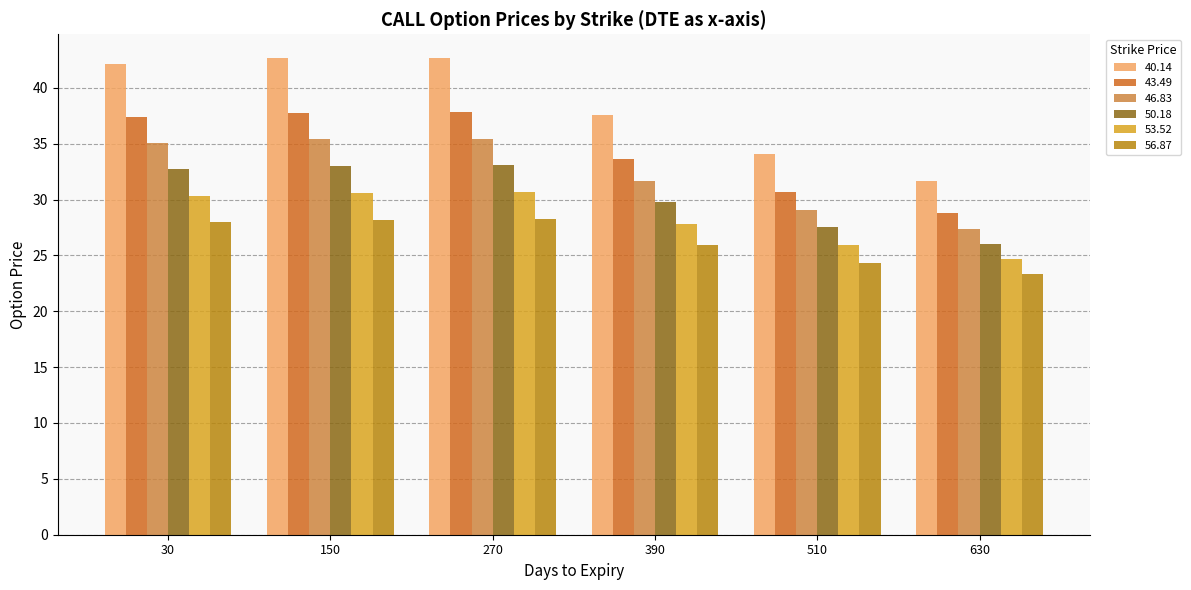

How many bars are there in total?

36